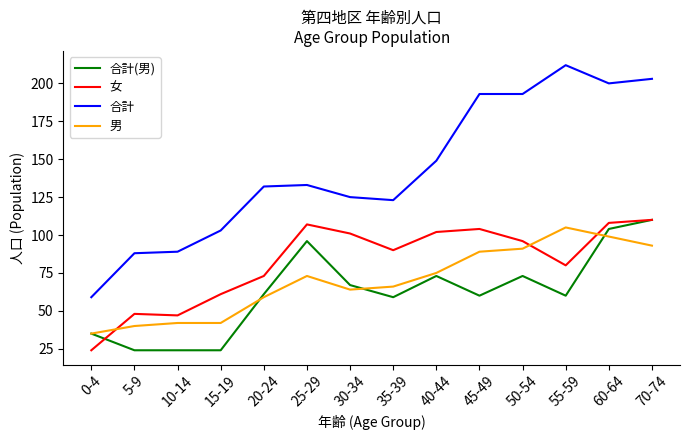

Which series has the largest range (max minus min)?

合計